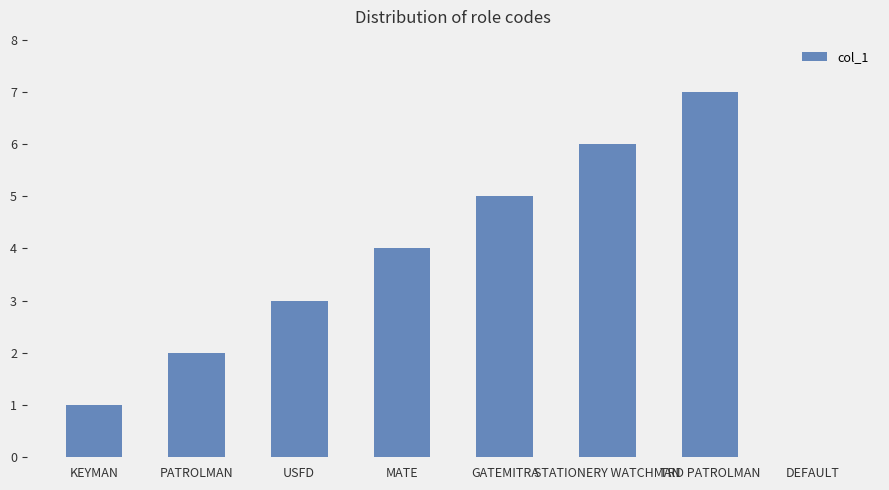

What is the sum of the values at USFD and KEYMAN?

4